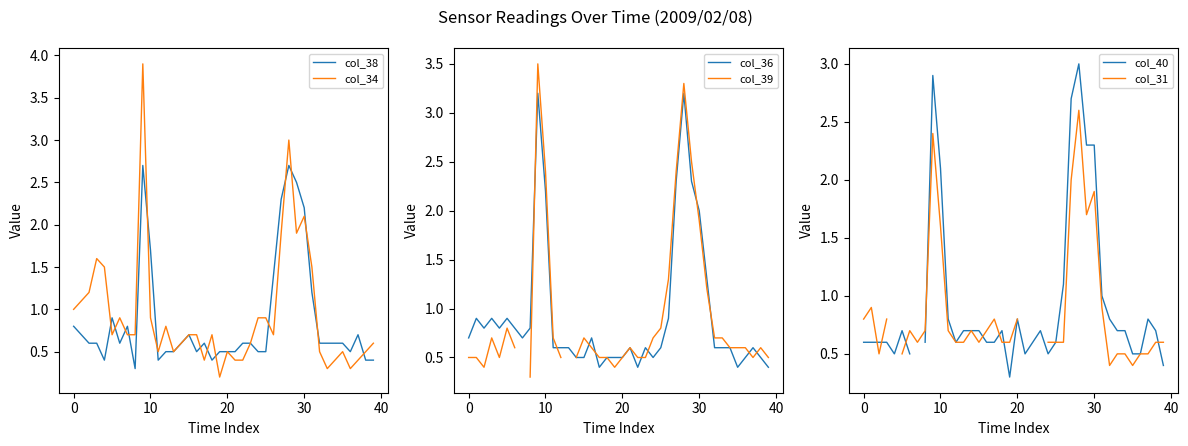

What is the lowest value of the col_39 series?

0.3